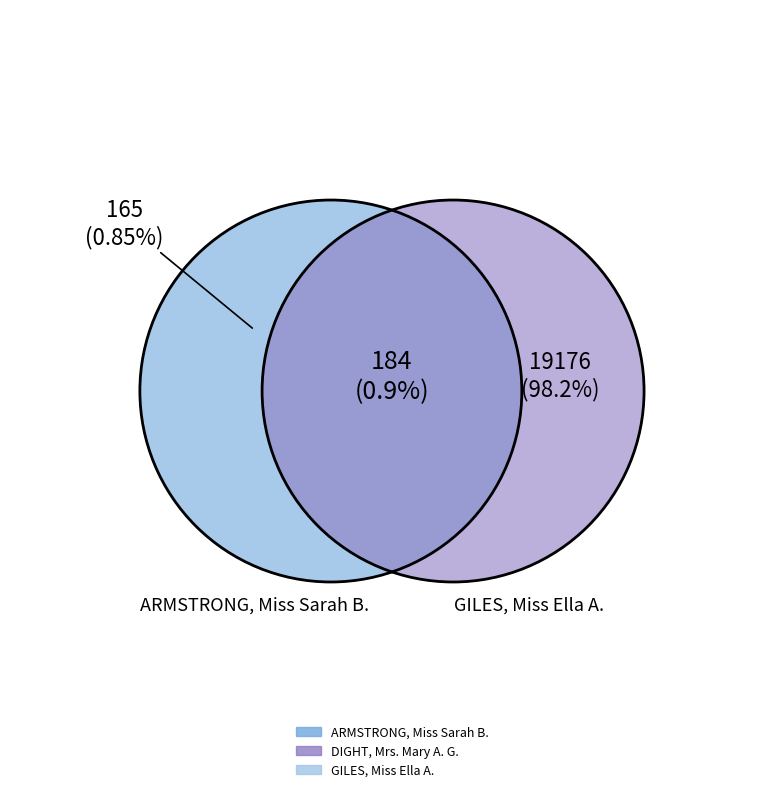

Is there any slice that represents more than half of the pie?

Yes